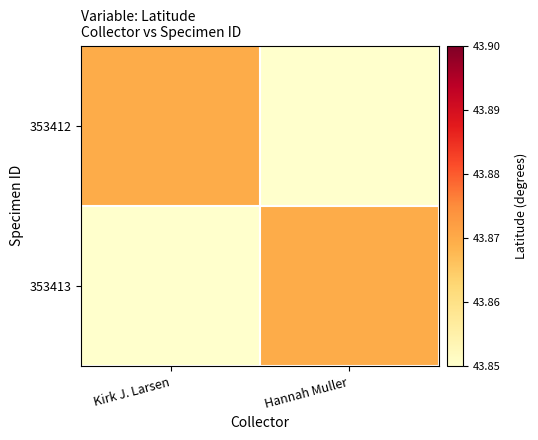

What is the total value across all series at Hannah Muller?

87.7